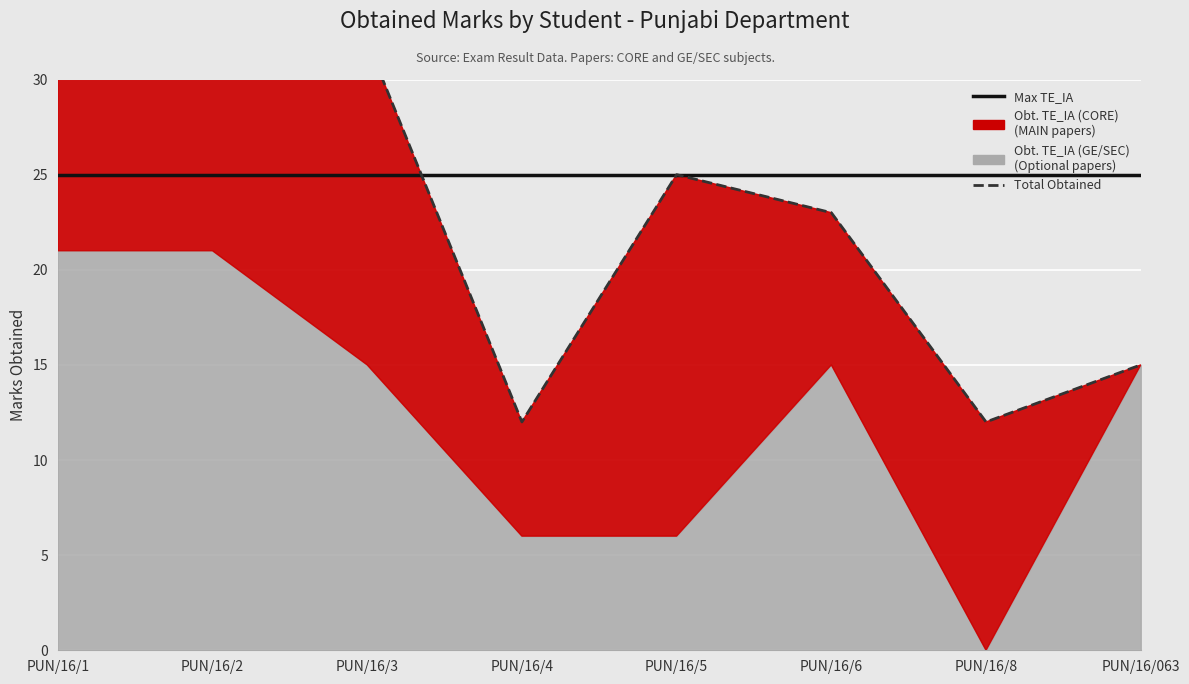

How many intersections are there between Max TE_IA and Total Obtained?

1